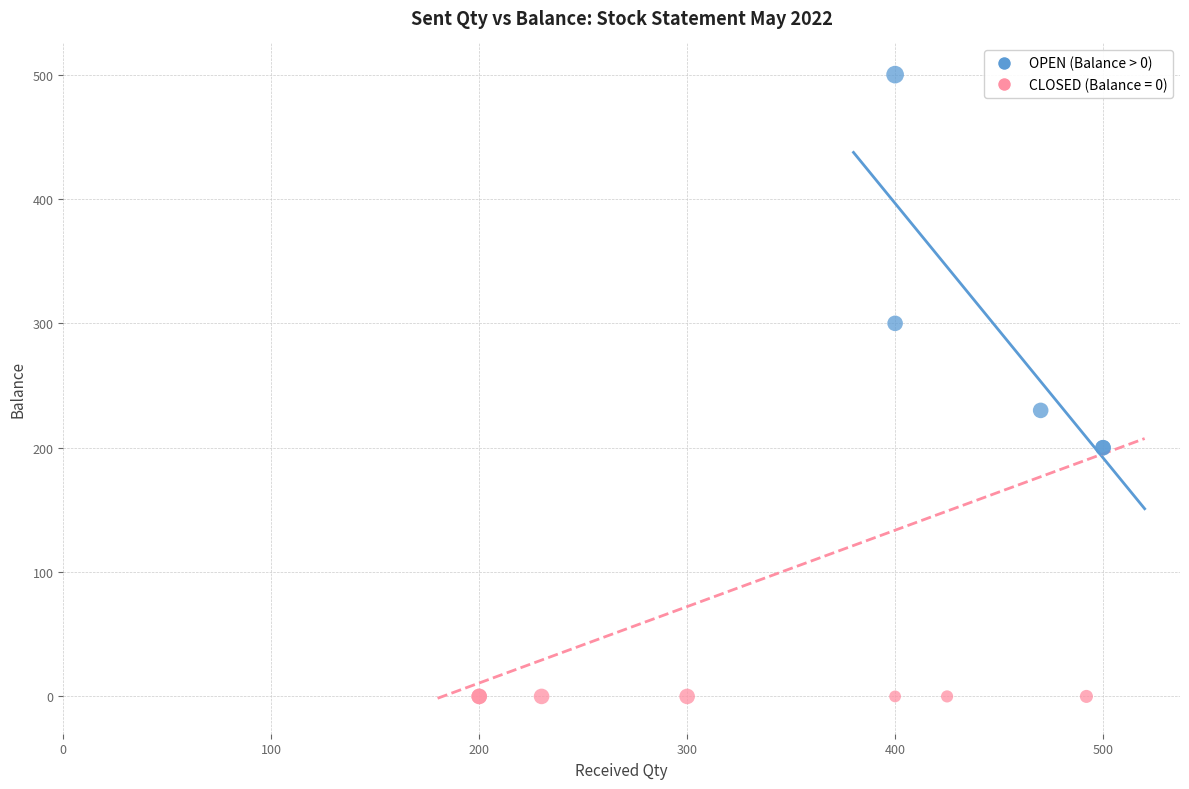

Which series reaches the minimum Y coordinate?

CLOSED (Balance = 0)